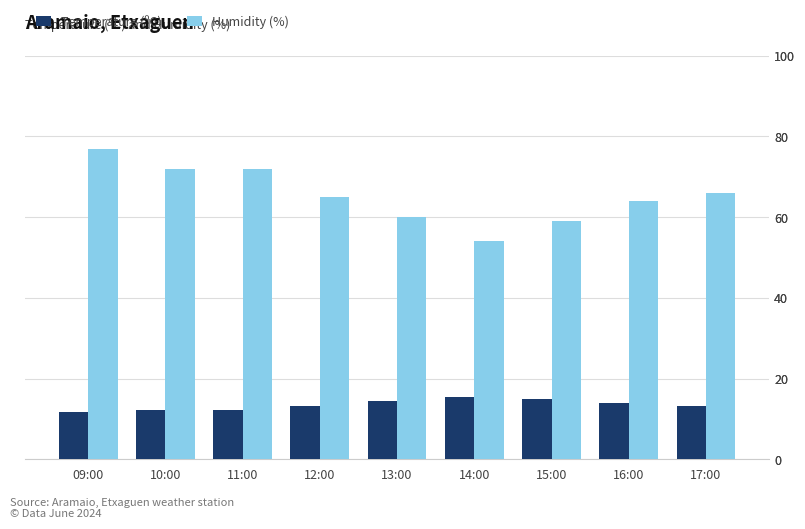

Which series has the largest total across all categories?

Humidity (%)